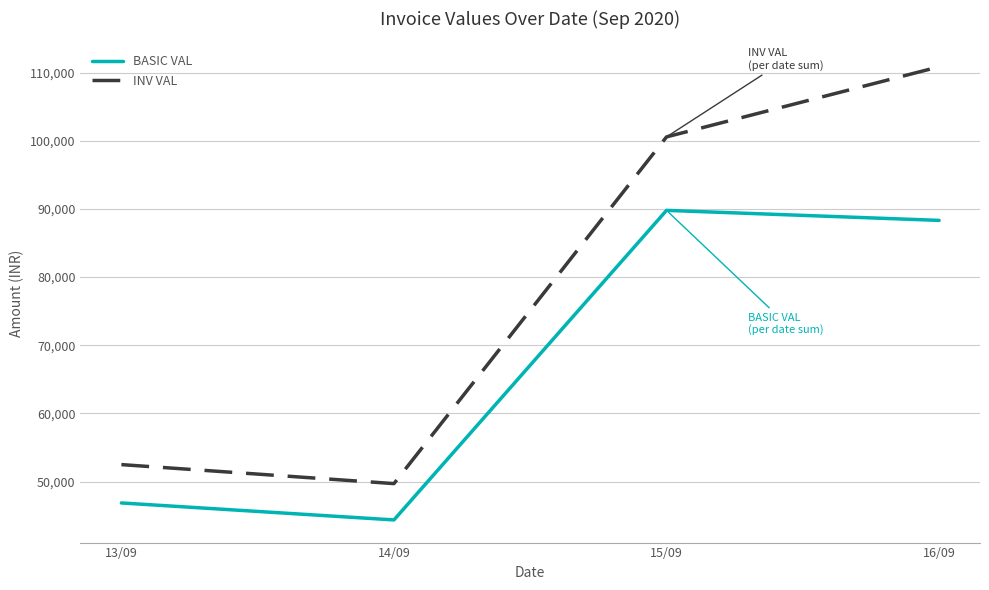

Rank the series at 16/09 from highest to lowest value.

INV VAL, BASIC VAL